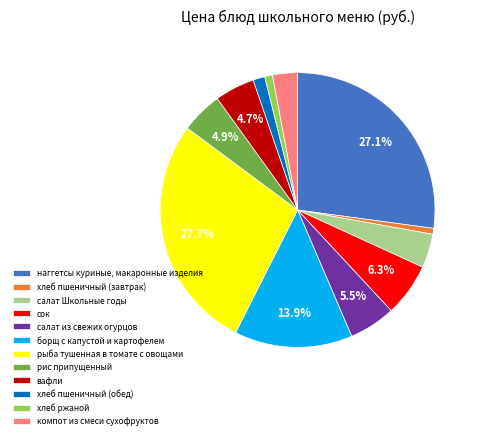

Is the sum of салат из свежих огурцов and салат Школьные годы greater than half?

No